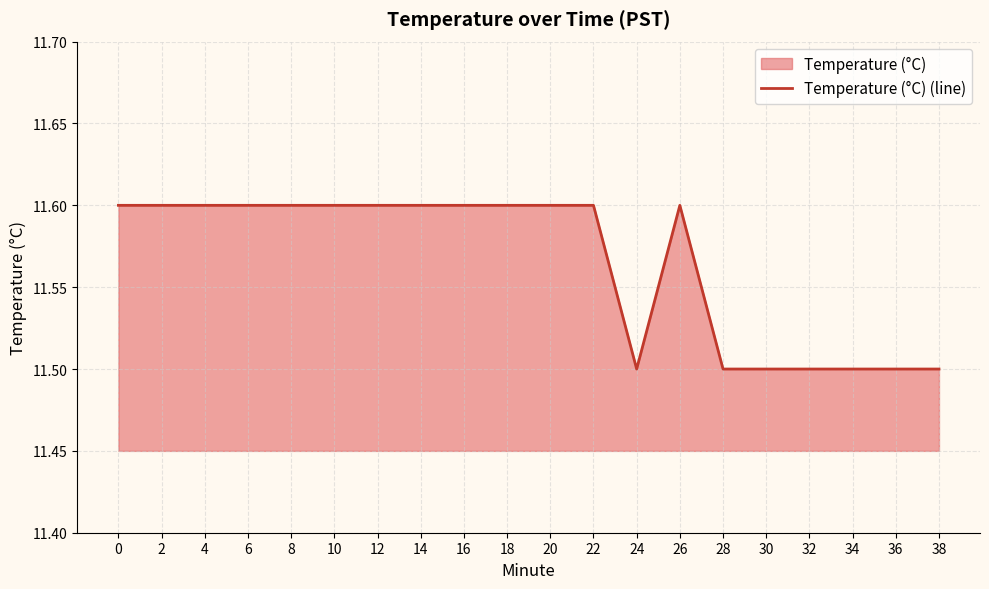

What is the difference between the maximum and minimum values?

0.1